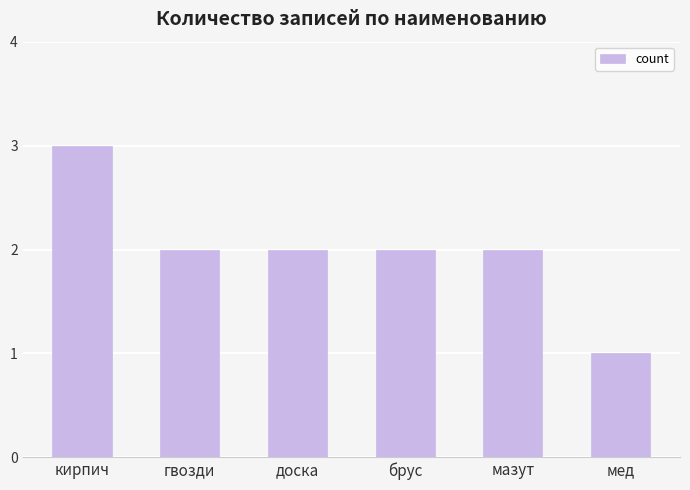

What is the label of the 4th bar from the right?

доска